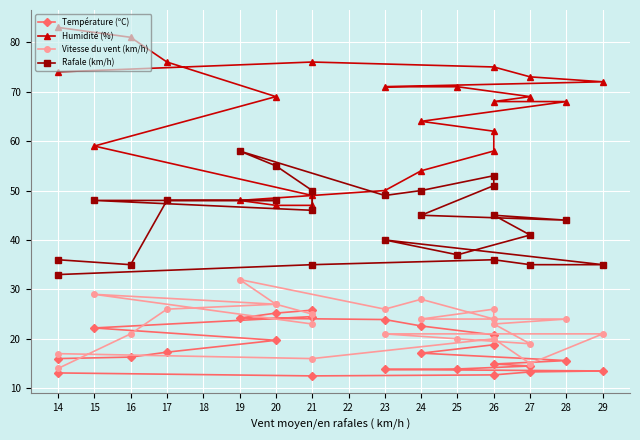

What are all the series names shown in the legend?

Température (ºC), Humidité (%), Vitesse du vent (km/h), Rafale (km/h)